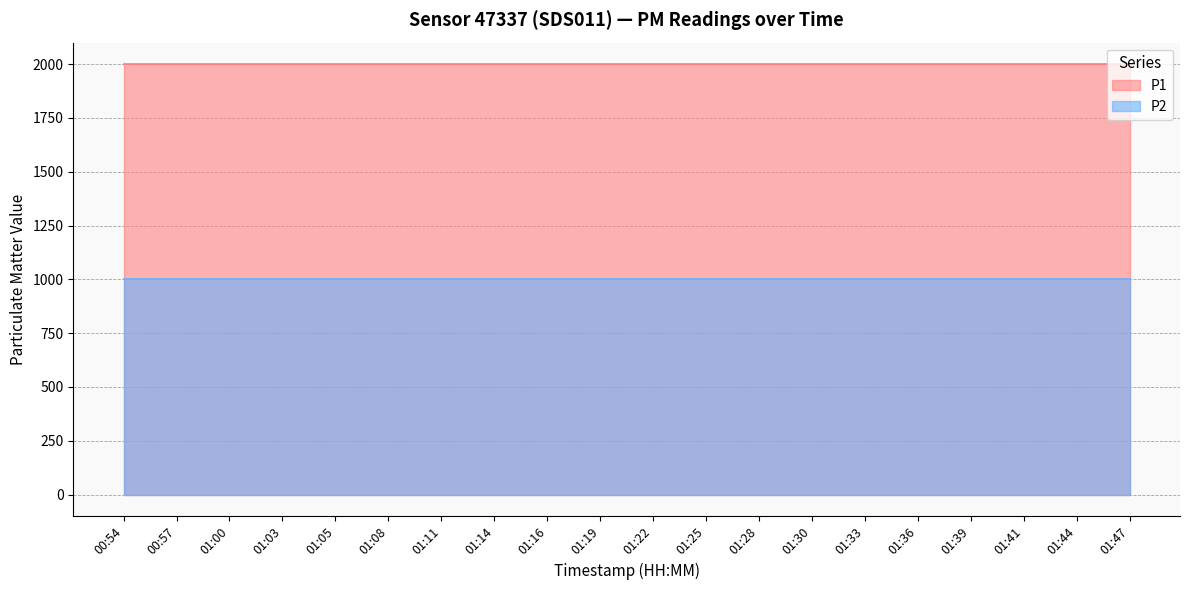

The value of P1 at 01:14 is 1999.9. True or false?

True